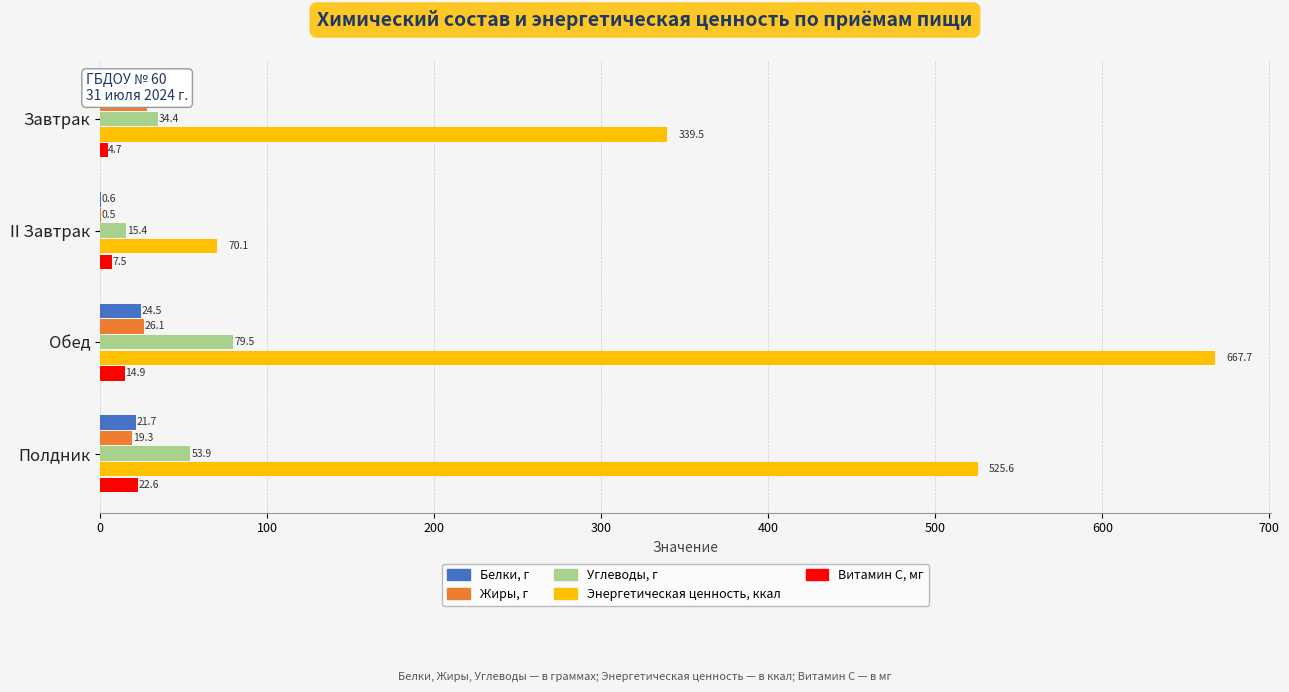

Is the value of Белки, г at II Завтрак greater than the value of Энергетическая ценность, ккал at Полдник?

No